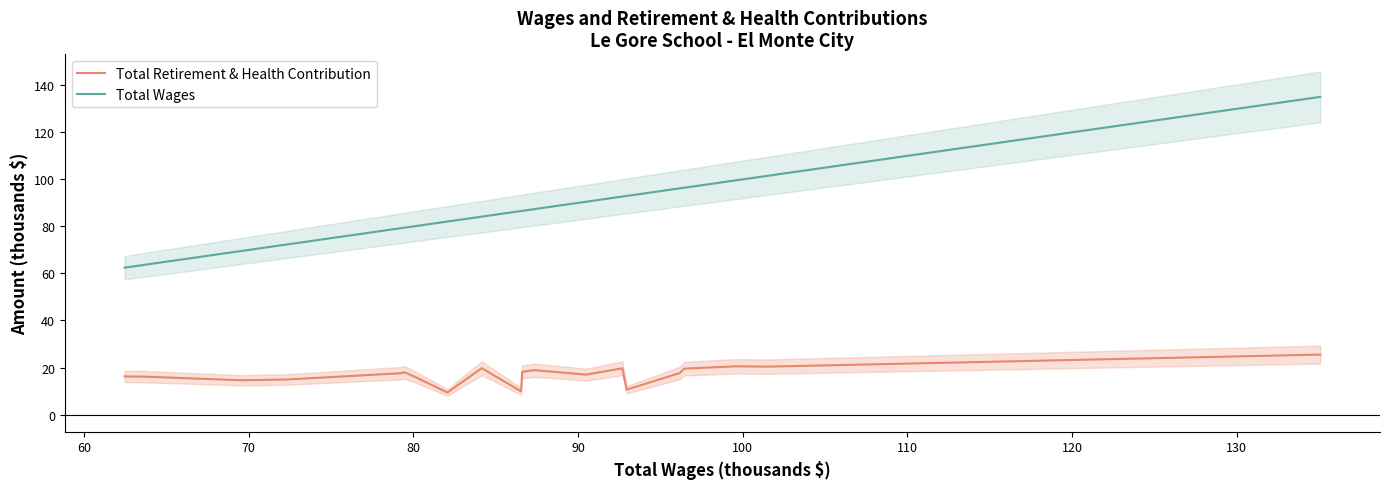

Is this an area chart (filled region under the line)?

No